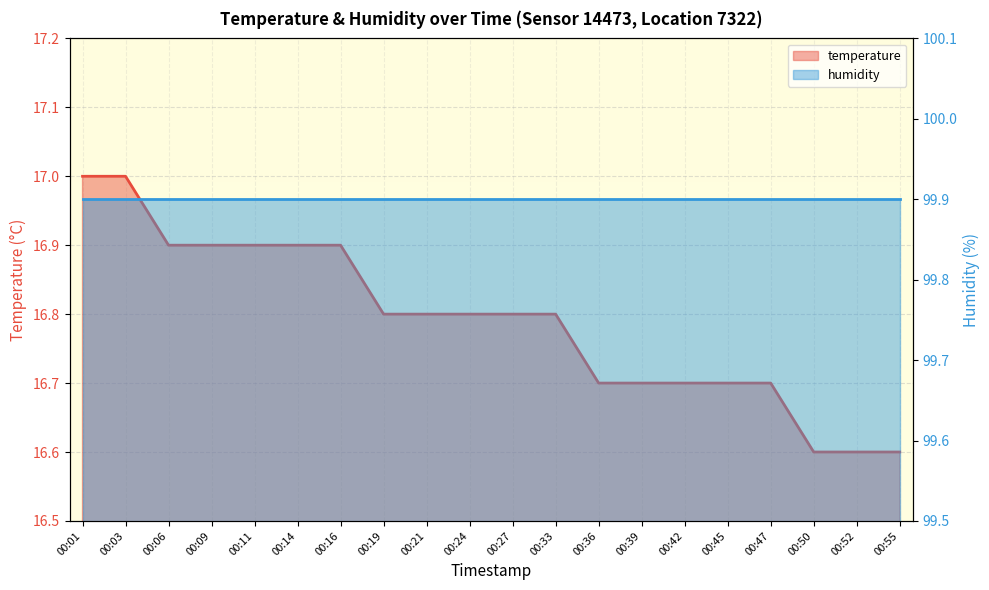

What is the average value?

16.8